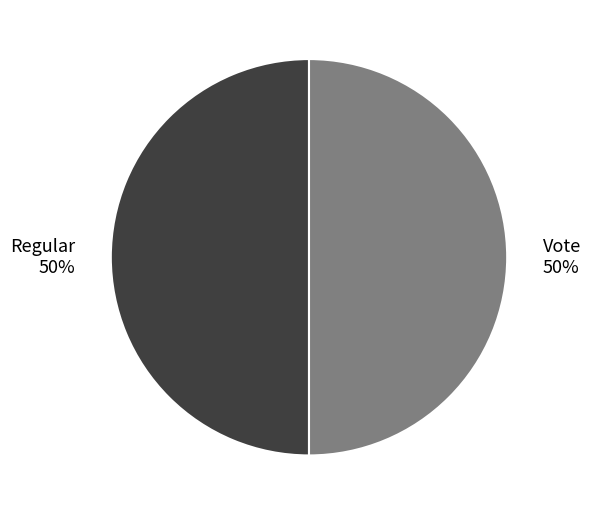

To the nearest percent, what portion does Regular represent?

50%